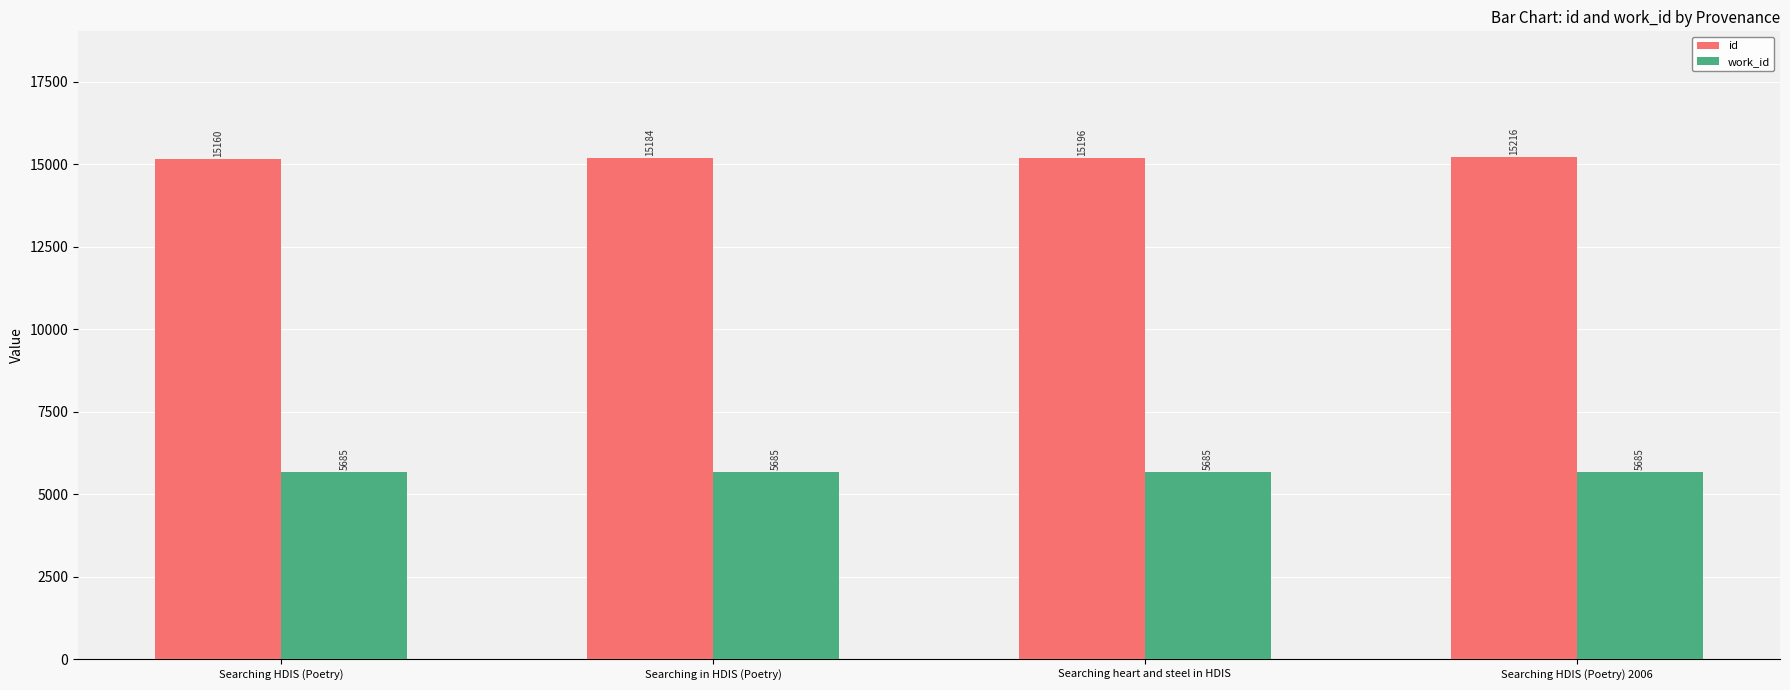

Read the id value at Searching HDIS (Poetry) 2006.

15216